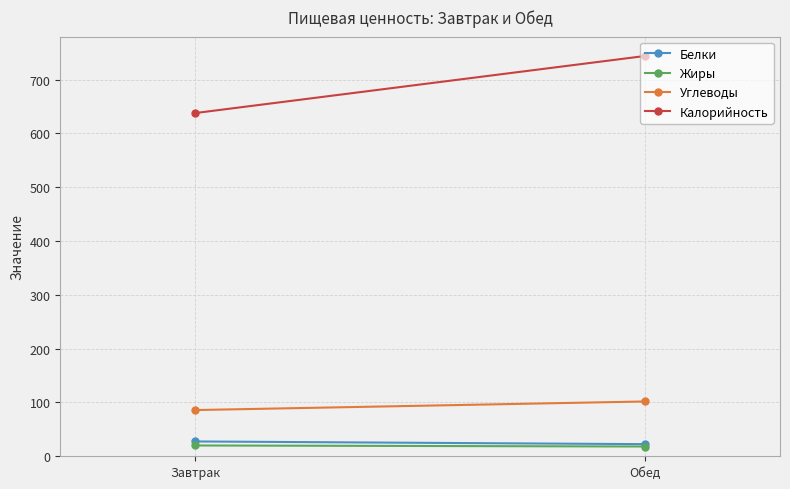

How many categories are shown in the chart?

2